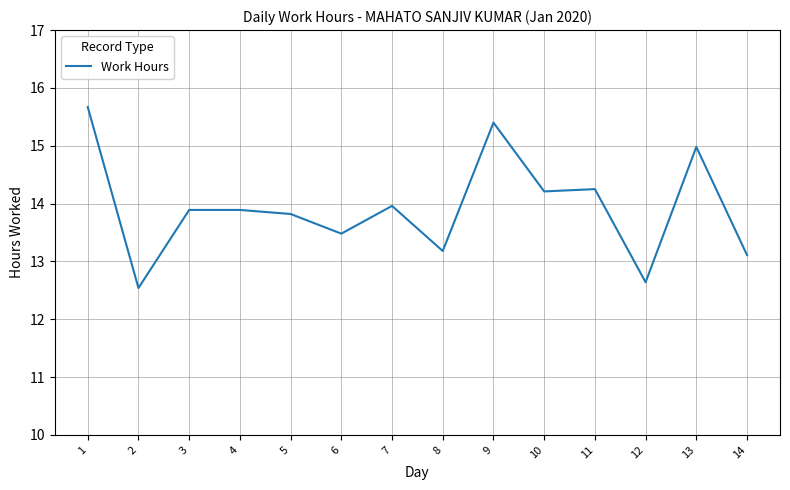

What is the approximate value at 12?

12.6